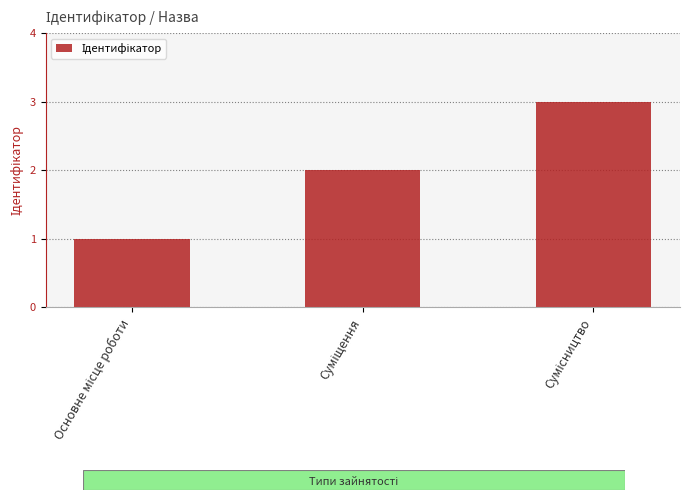

What is the greatest value displayed?

3